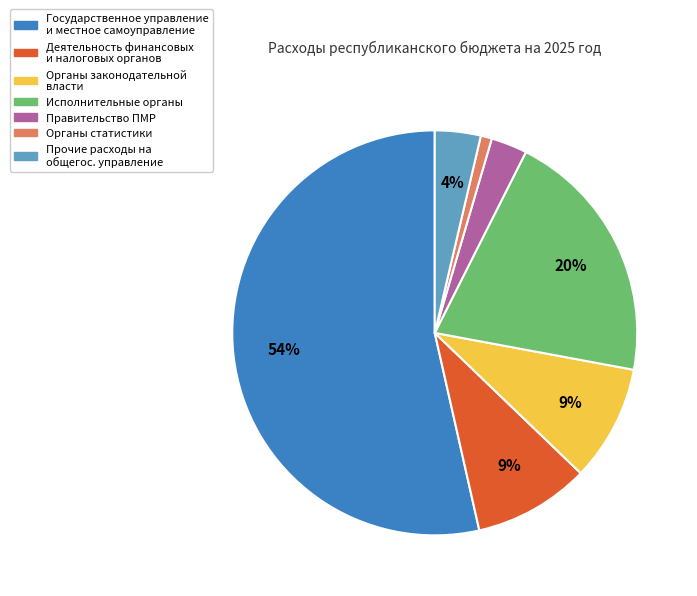

Is the sum of Правительство ПМР and Органы законодательной власти greater than half?

No